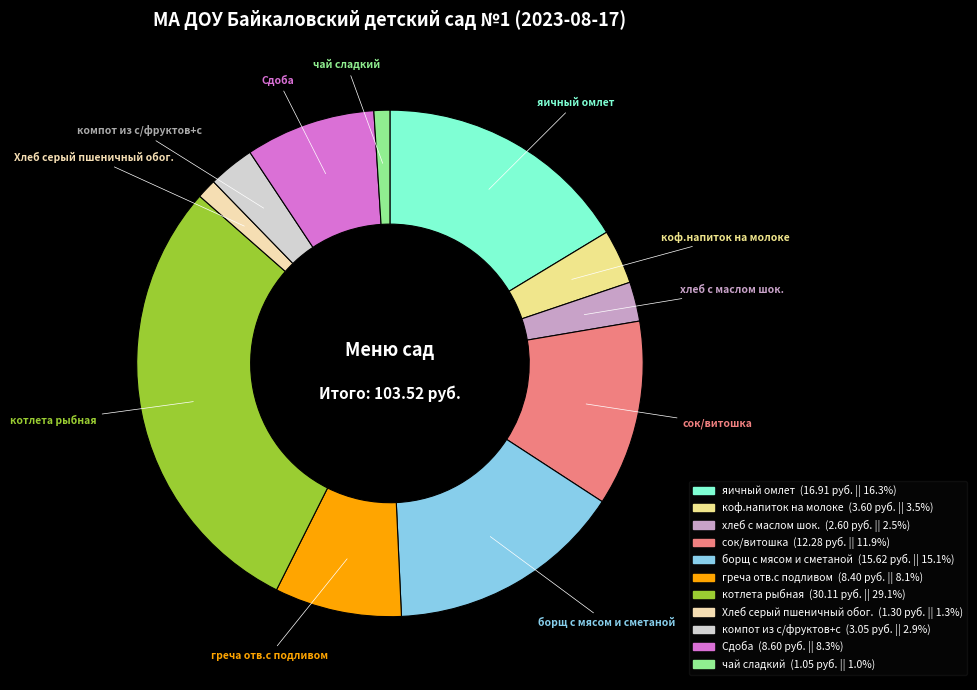

Approximately how many times larger is the value at коф.напиток на молоке compared to компот из с/фруктов+с?

1.2